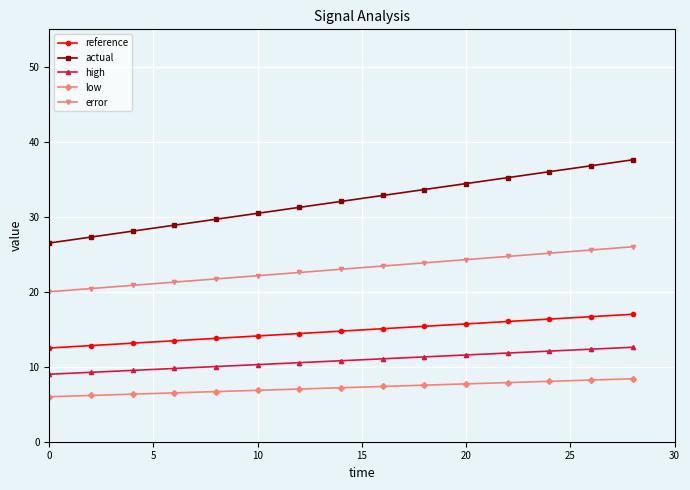

List the series in order of their peak value, lowest first.

low, high, reference, error, actual